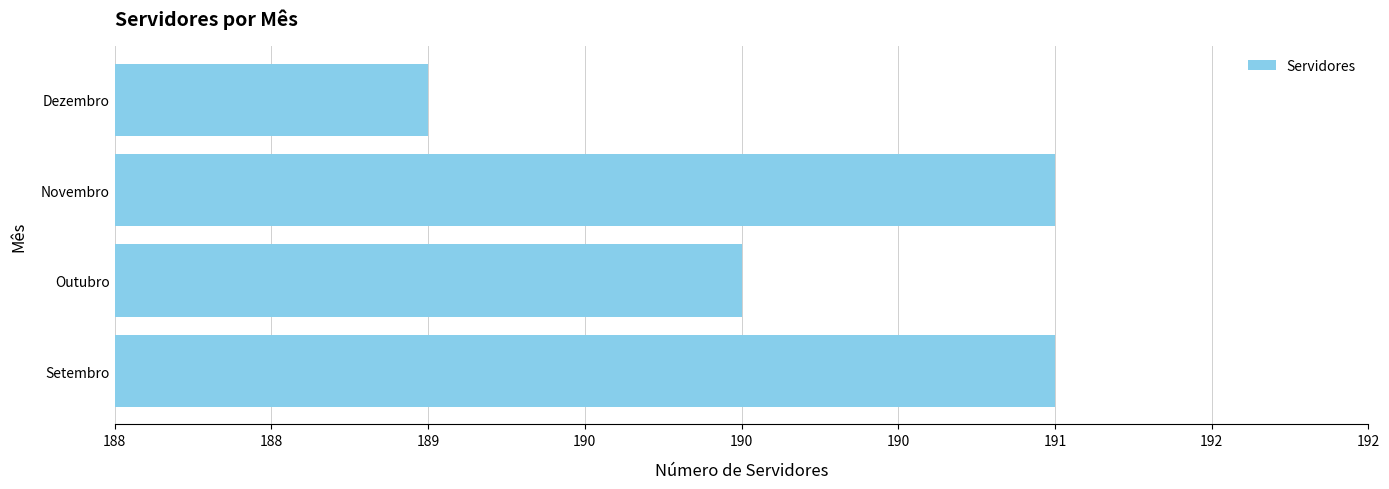

Does the chart contain any negative values?

No